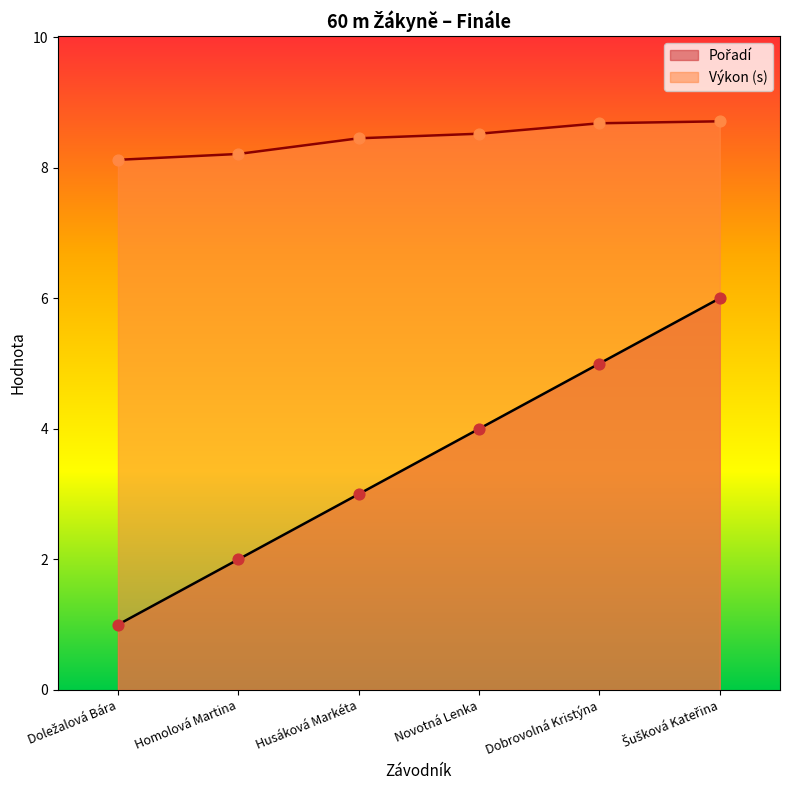

Which series has the largest Y range (max minus min)?

Pořadí